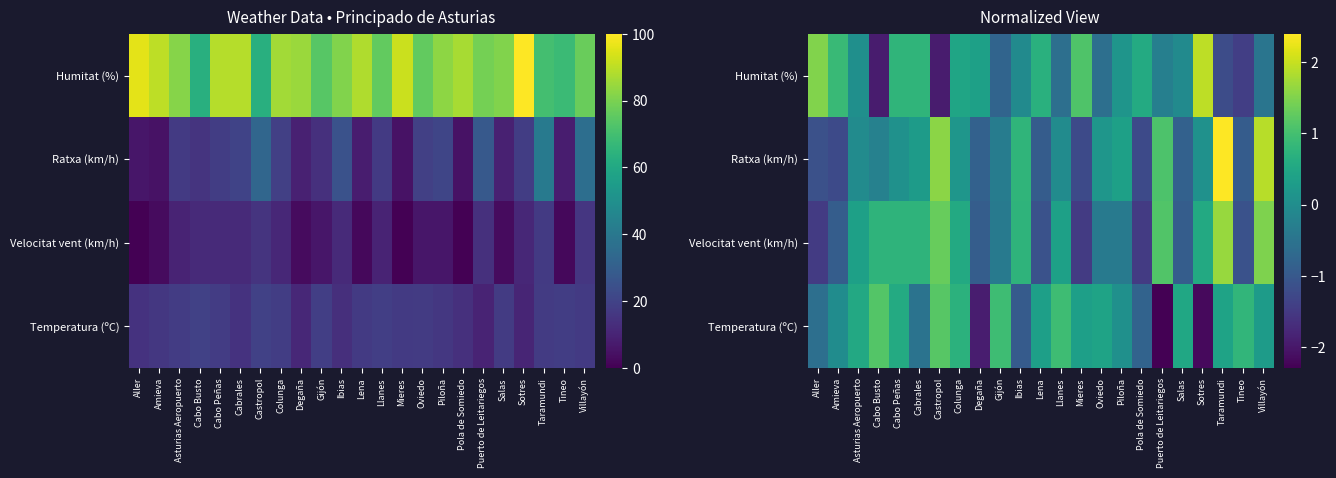

At which category does the chart reach its peak across all series?

Taramundi